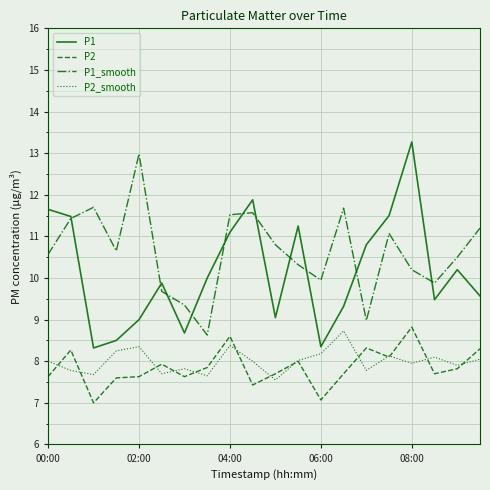

True or false: P1_smooth and P2_smooth cross at least once.

False